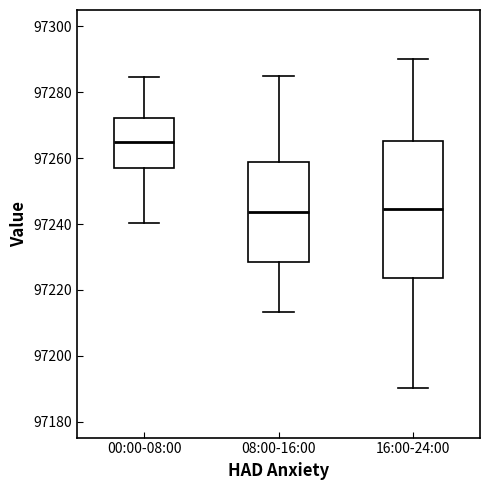

Reading left to right, read every box against the y-axis: the position of its median line, the range the box covers, and the ends of its whiskers. The values are not printed on the chart, so give them approximately, as read against the axis.

00:00-08:00: median 97264, box 97256 to 97272, whiskers 97240 to 97284
08:00-16:00: median 97244, box 97228 to 97258, whiskers 97214 to 97286
16:00-24:00: median 97244, box 97224 to 97266, whiskers 97190 to 97290